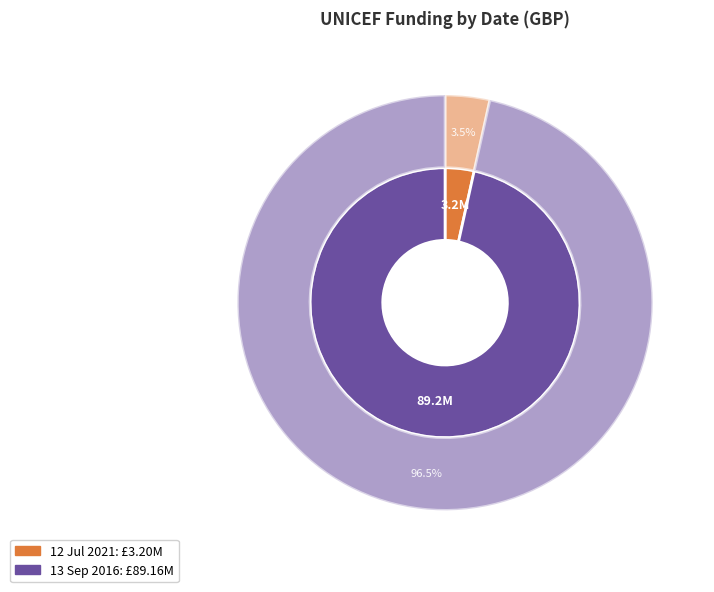

What percentage is the 13 Sep 2016 slice, to the nearest percent?

97%